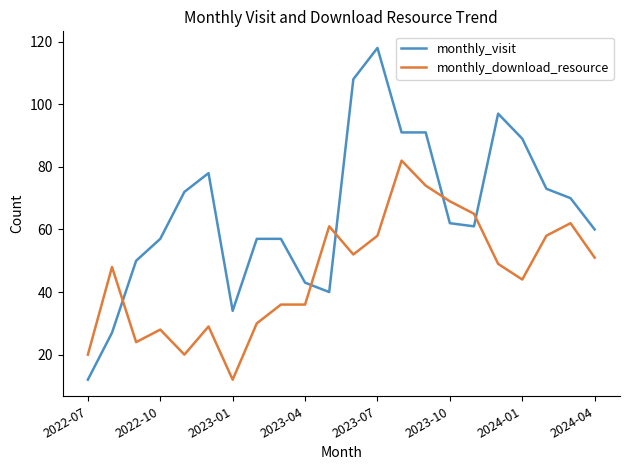

Which series has the widest spread of values?

monthly_visit